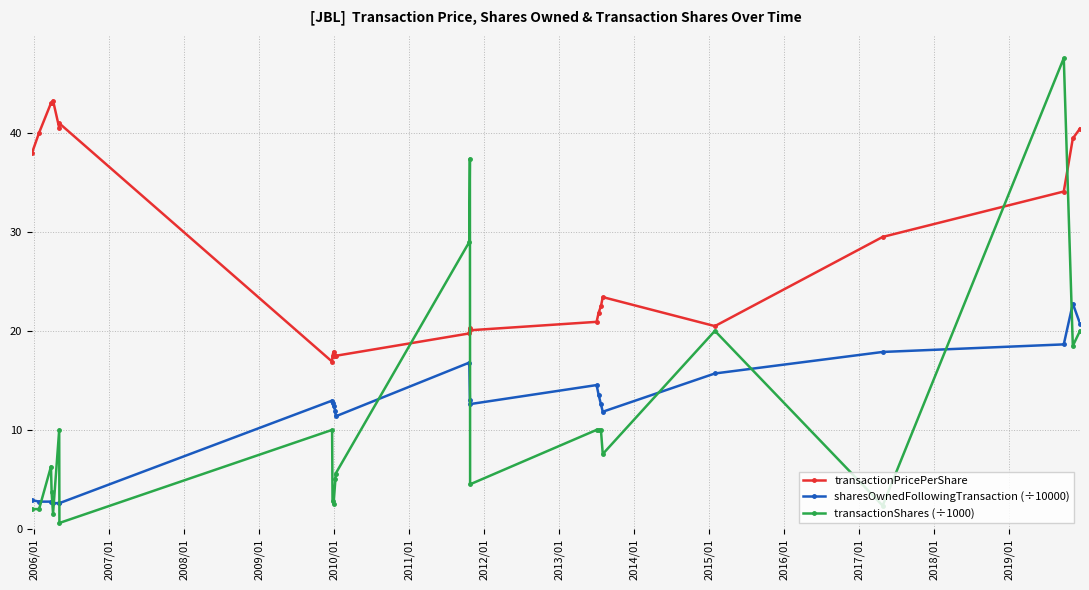

True or false: transactionPricePerShare has more than 2 points higher than both neighbors.

True